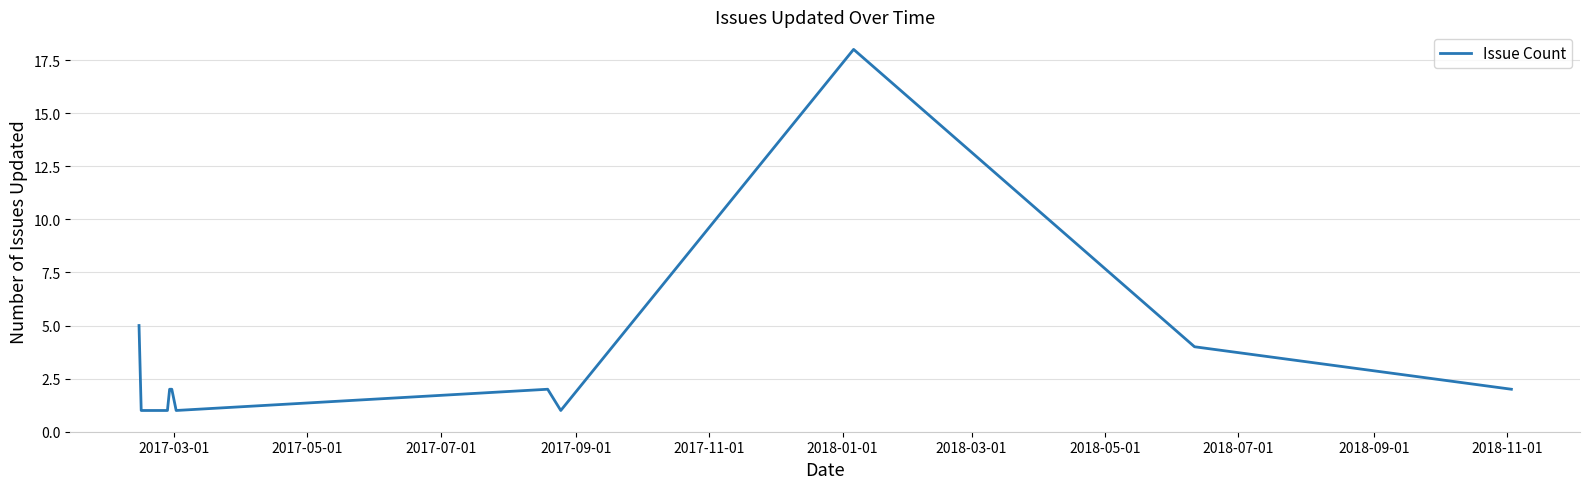

Does the chart have visible grid lines?

Yes